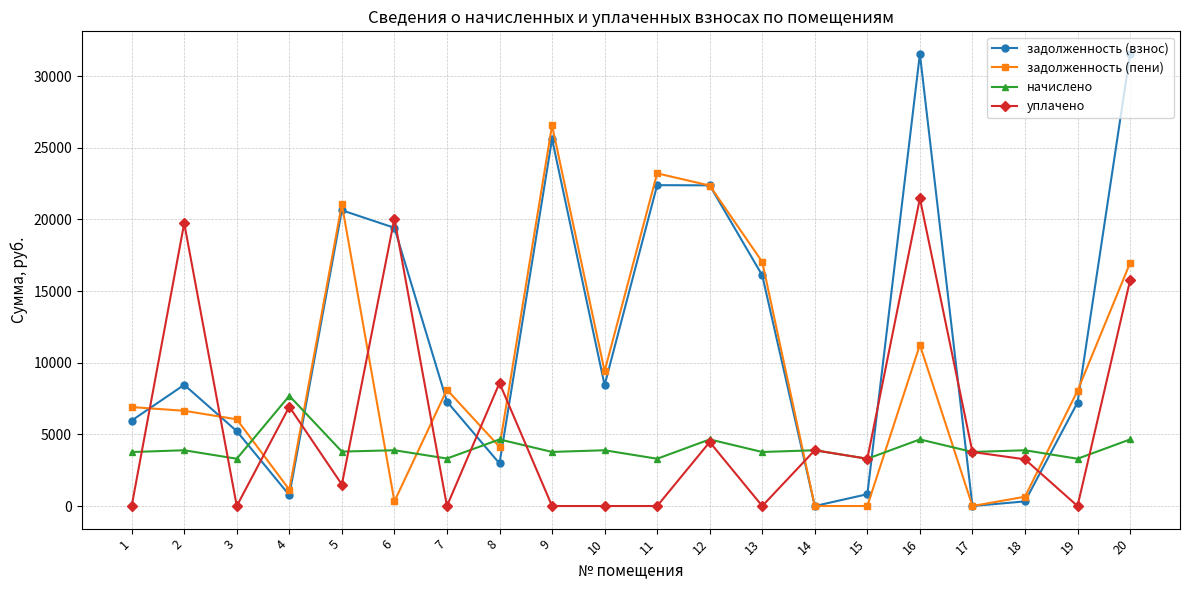

What is the total value across all series at 3?

14577.1